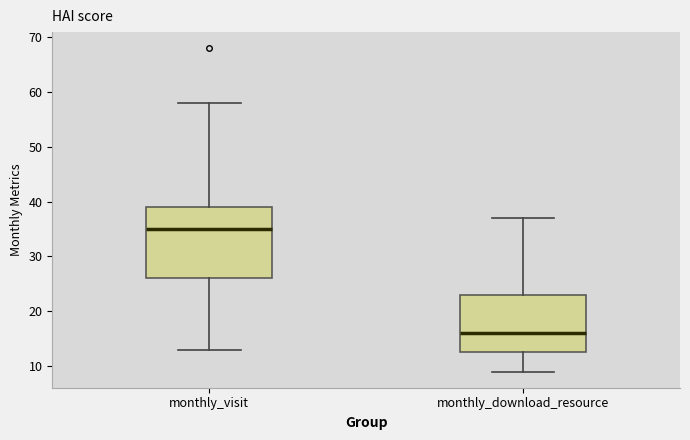

Which box's median line is the highest?

monthly_visit